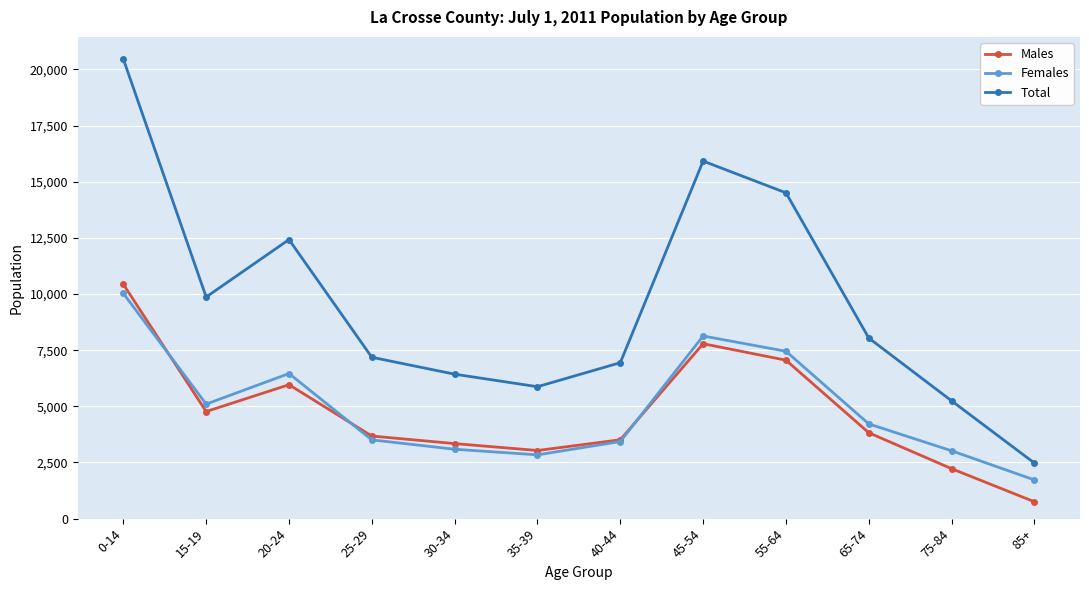

Which series has the largest total across all categories?

Total